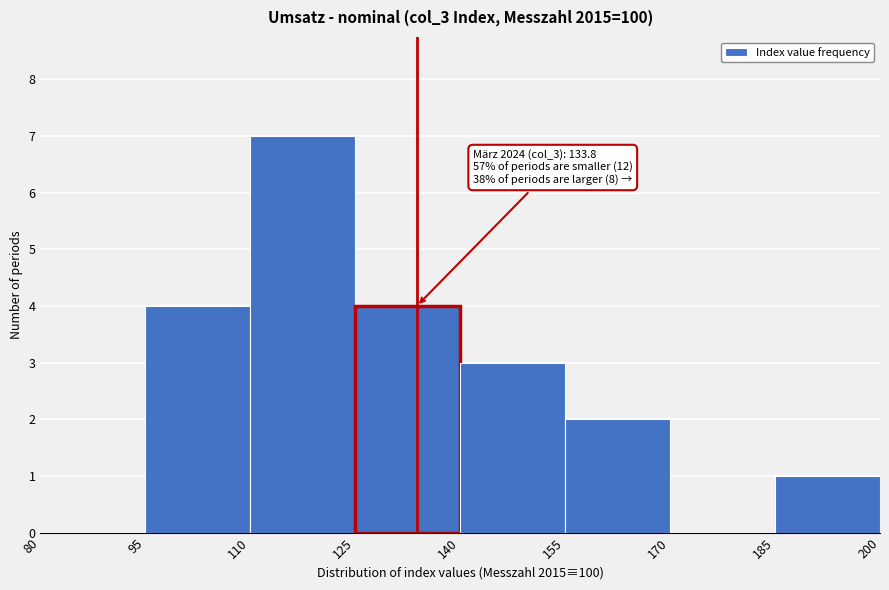

Which range on the x-axis has the tallest bar?

110 to 125